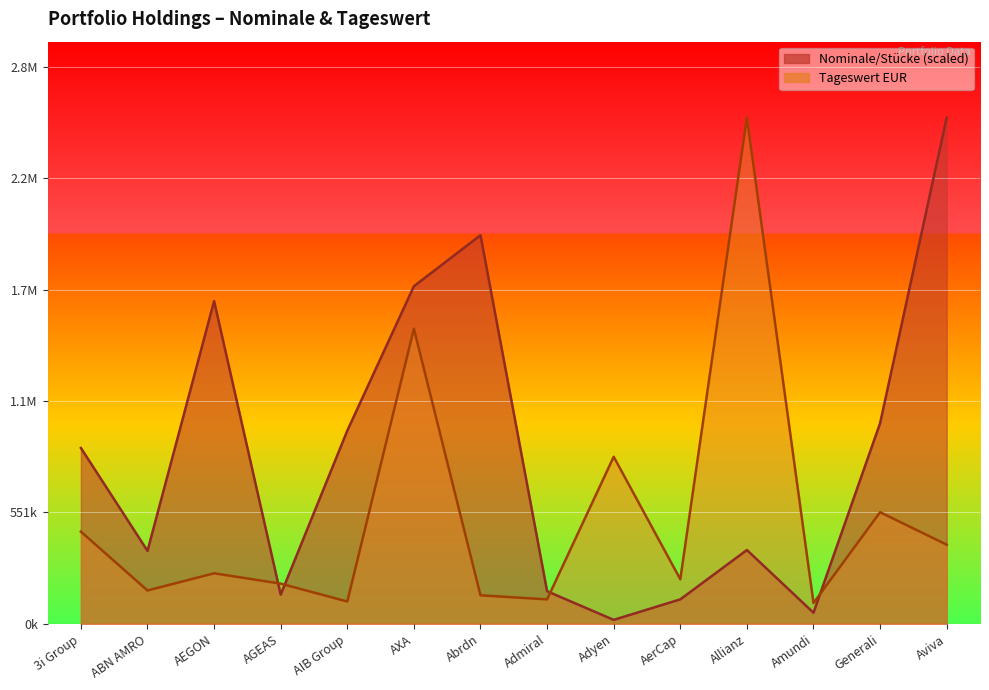

What is the total value across all series at AIB Group?

1065774.8